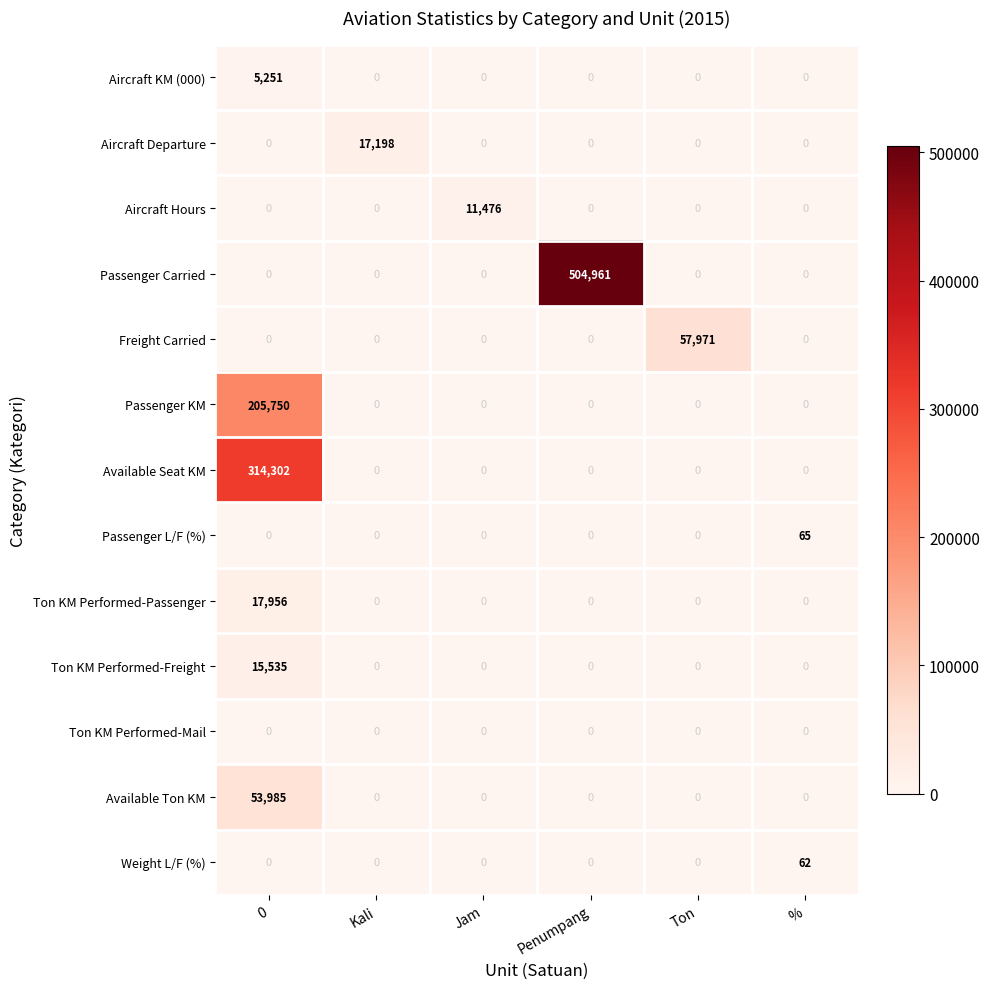

List the series in order of their peak value, highest first.

Passenger Carried, Available Seat KM, Passenger KM, Freight Carried, Available Ton KM, Ton KM Performed-Passenger, Aircraft Departure, Ton KM Performed-Freight, Aircraft Hours, Aircraft KM (000), Passenger L/F (%), Weight L/F (%), Ton KM Performed-Mail